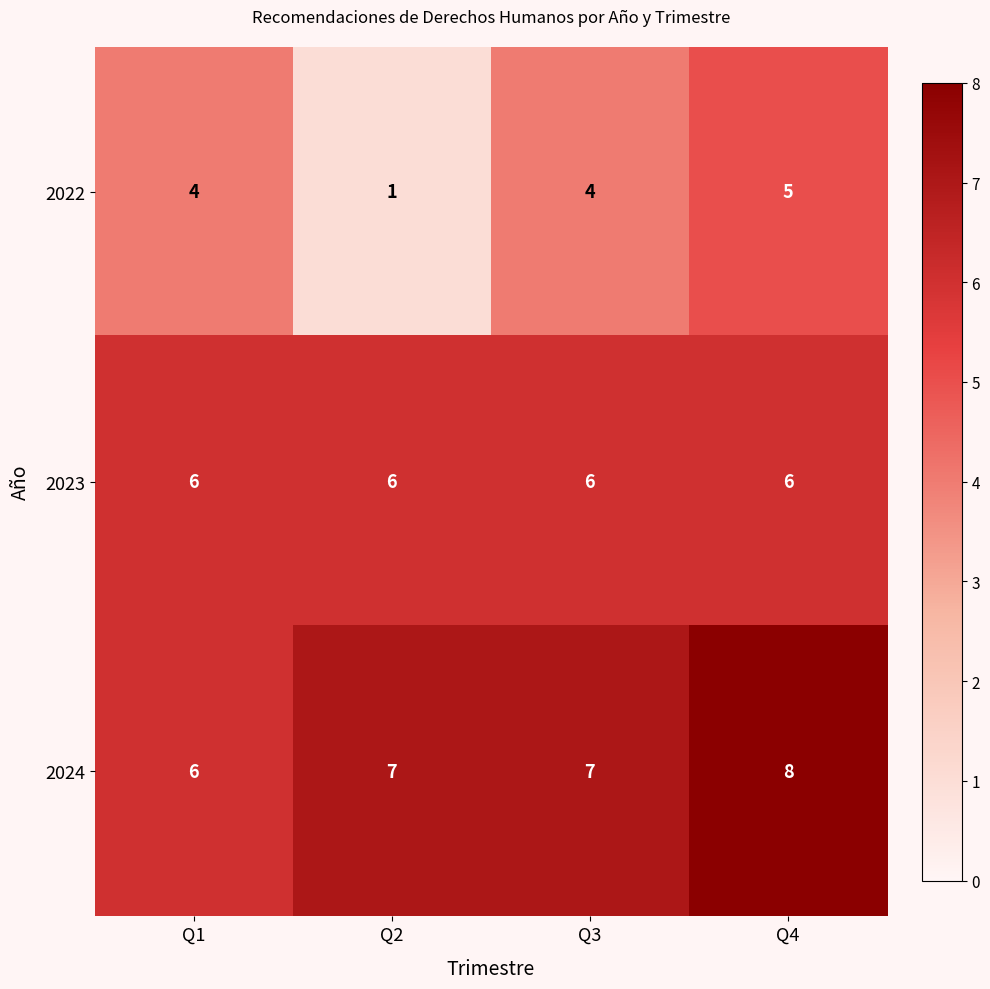

Which series has the largest range (max minus min)?

2022